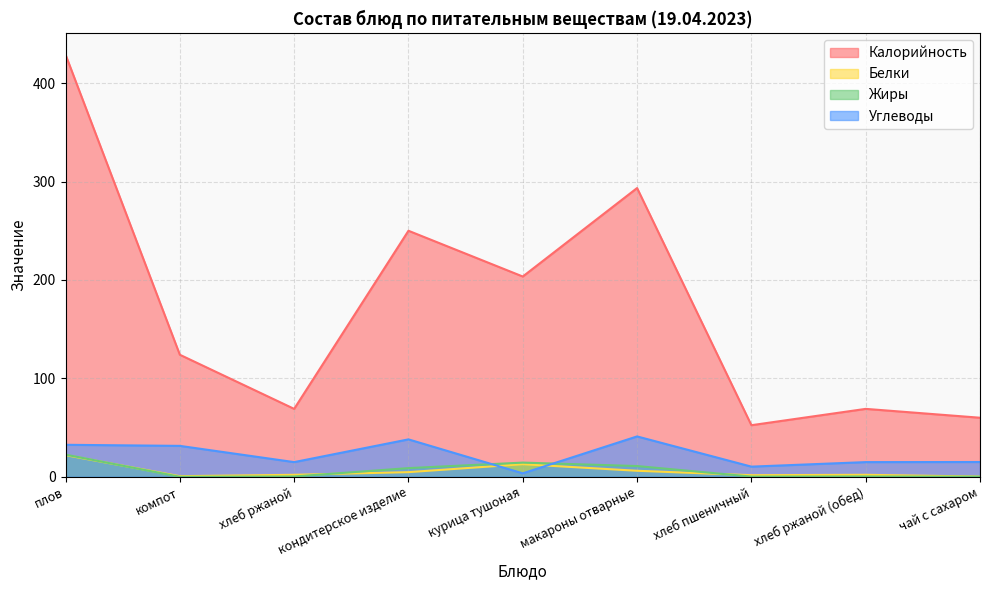

What is the total value across all series at компот?

156.0